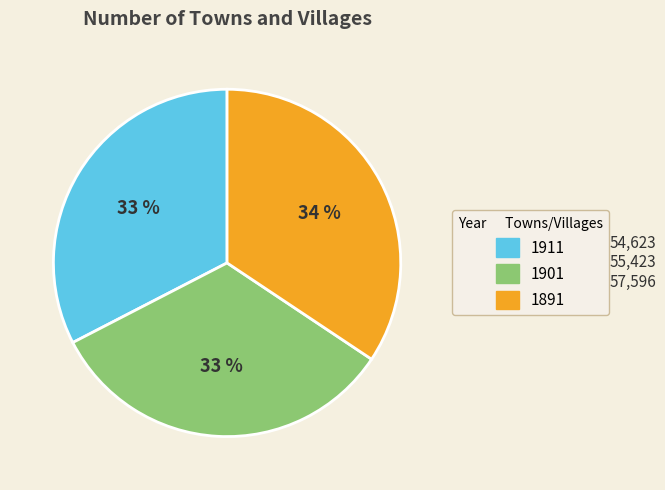

To the nearest percent, what percentage of the pie is 1891?

34%